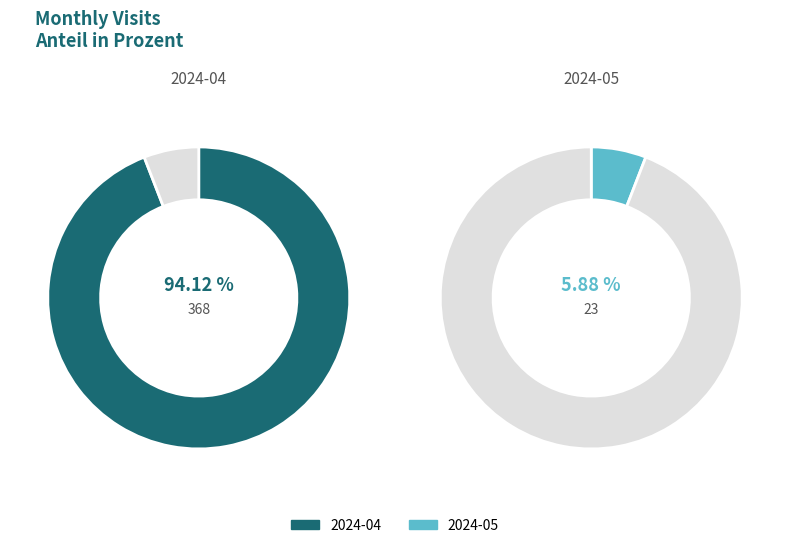

To the nearest percent, what portion does 2024-05 represent?

6%